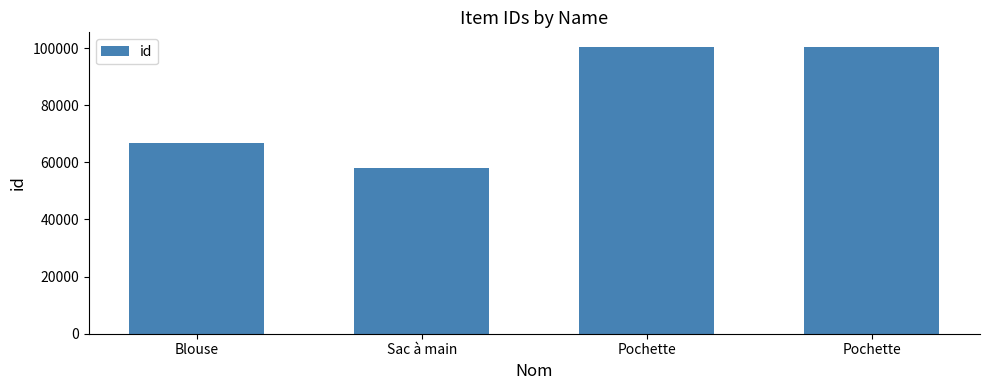

Reading left to right, what are all the values shown in this chart?

66929	57858	100477	100478